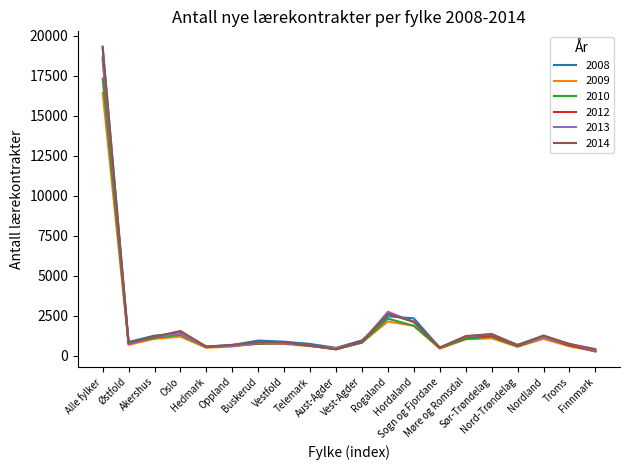

Count the number of data series in this chart.

6